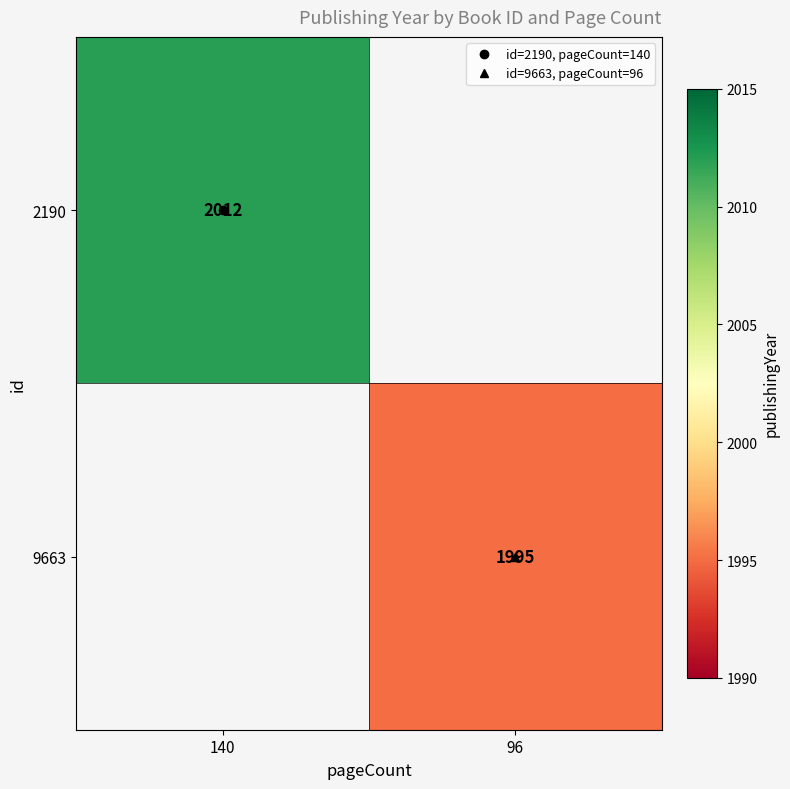

How many series are shown in this chart?

2